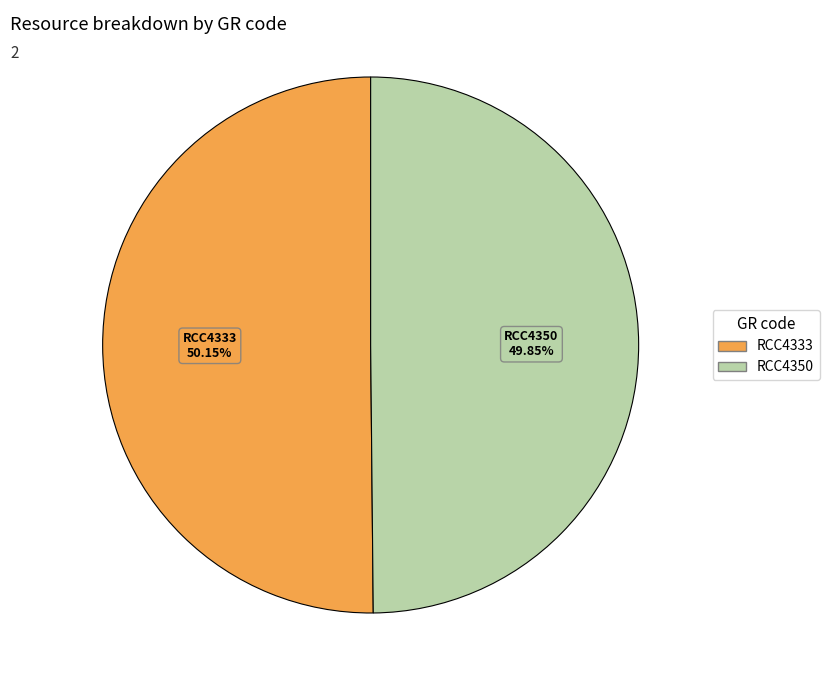

How many slices are in this pie chart?

2